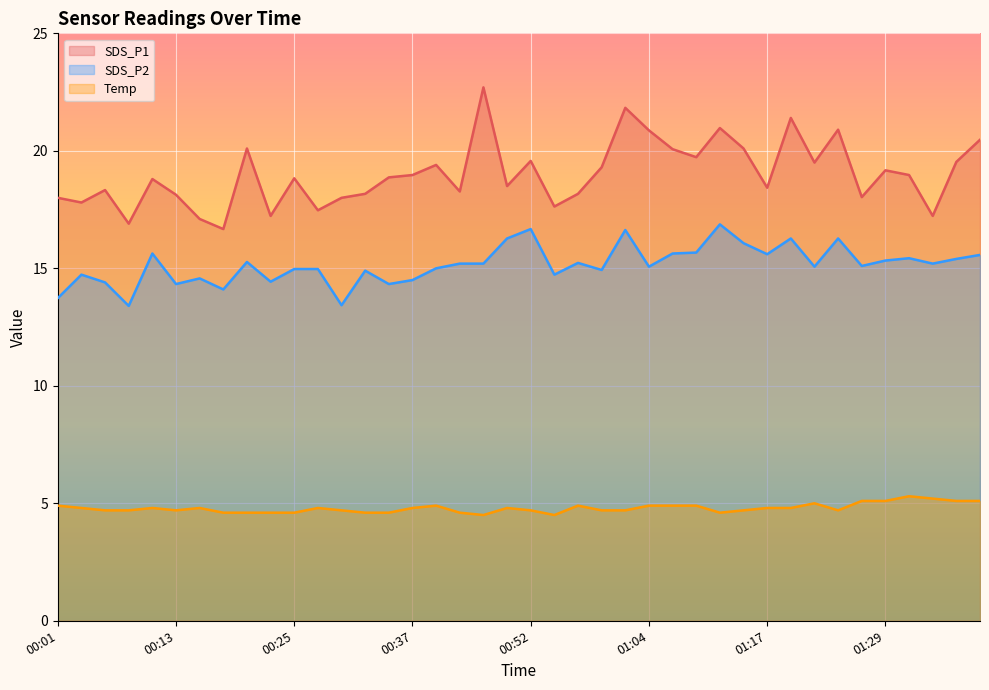

What is the average value of the SDS_P2 series?

15.2